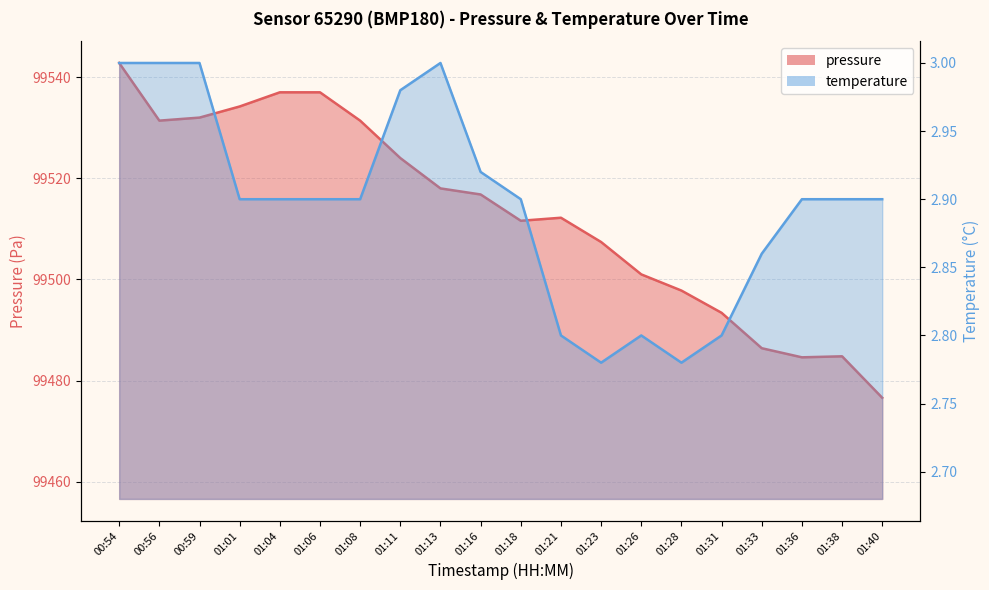

Is the value of pressure at 01:04 greater than the value of temperature at 01:01?

Yes